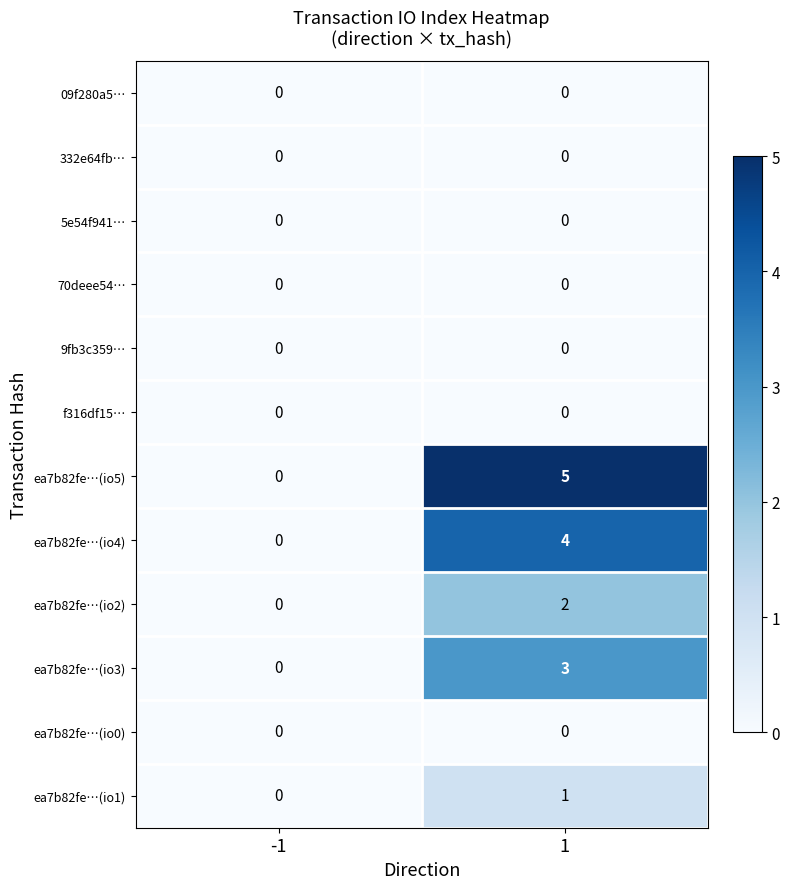

Rank the categories by ea7b82fe…(io4) value from highest to lowest.

1, -1